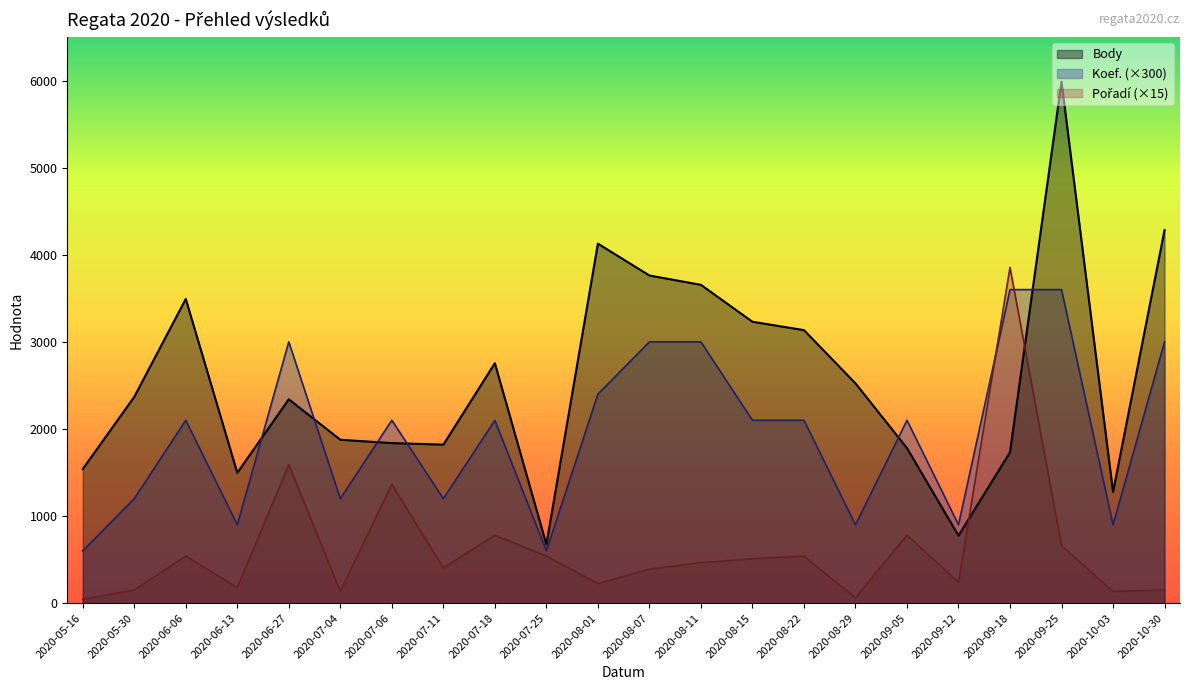

What position from the left is 2020-09-05?

17